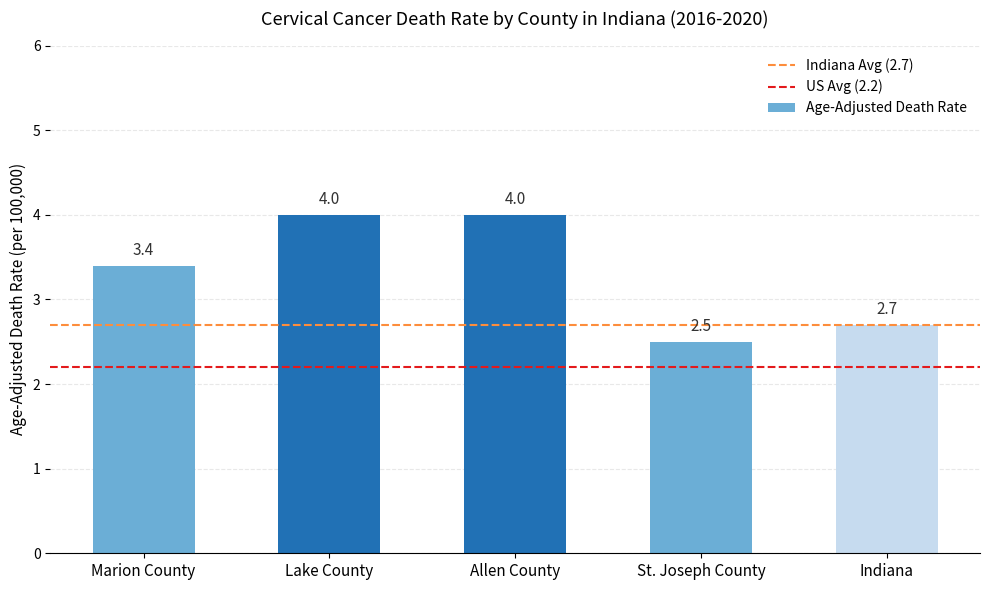

What is the average value?

3.3